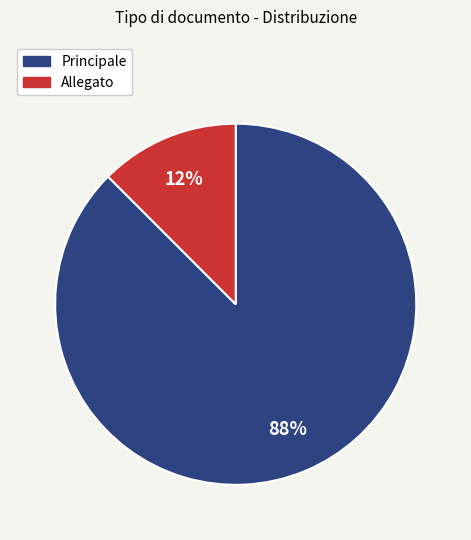

What is the largest slice in the pie chart?

Principale